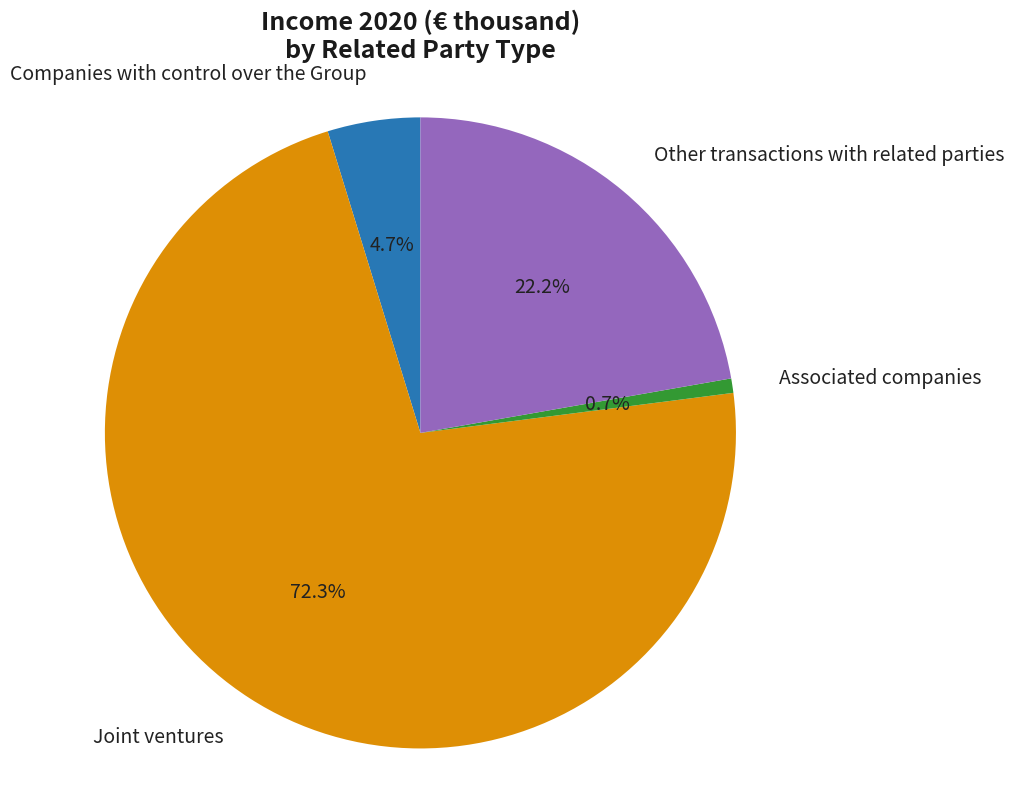

Rank the categories by value from lowest to highest.

Associated companies, Companies with control over the Group, Other transactions with related parties, Joint ventures